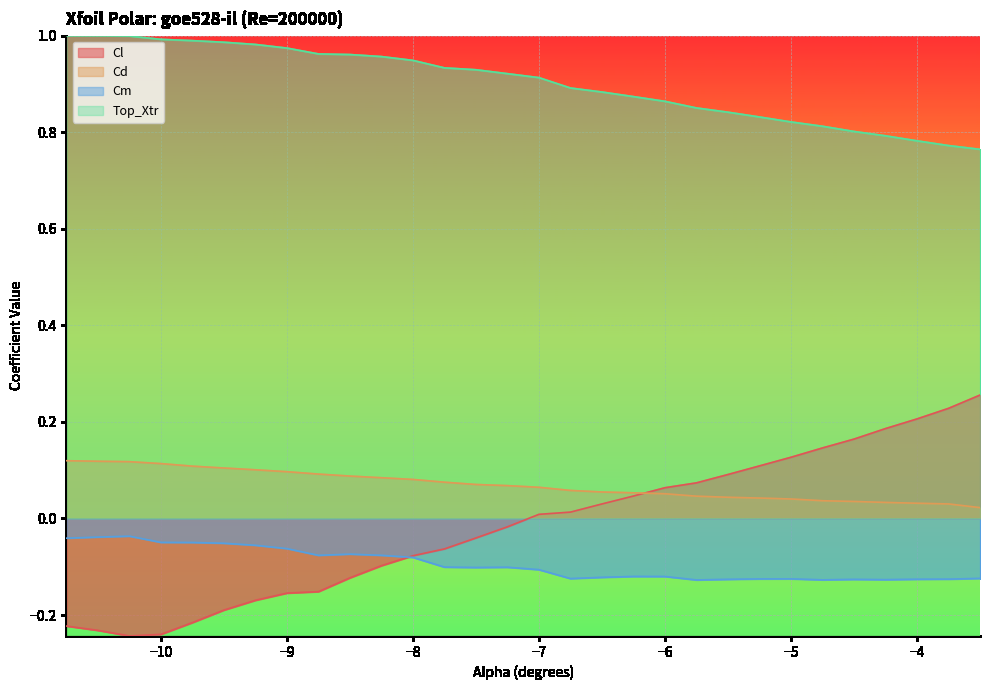

True or false: Cl has more than 1 interior local peaks.

False